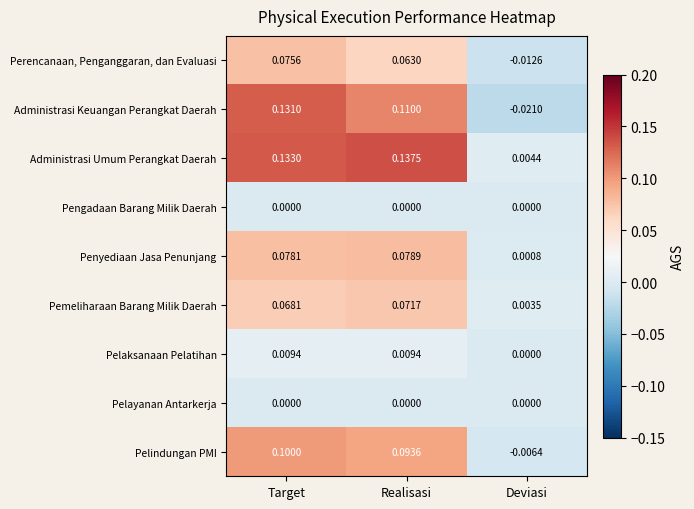

Which series changed the most between Realisasi and Deviasi?

Administrasi Umum Perangkat Daerah